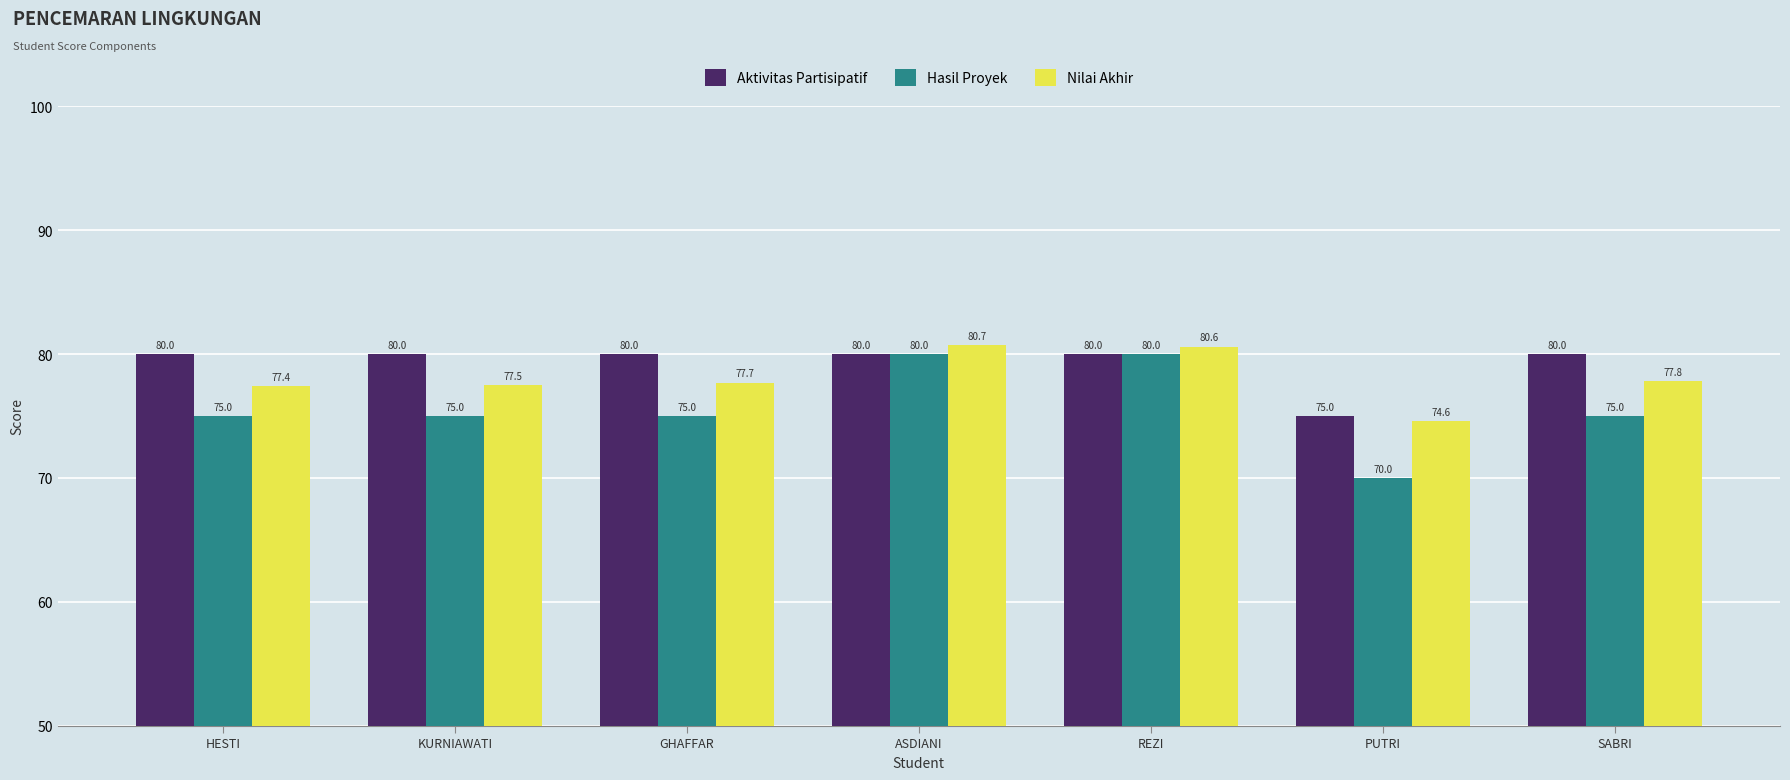

How many data points in Nilai Akhir are above 77?

6